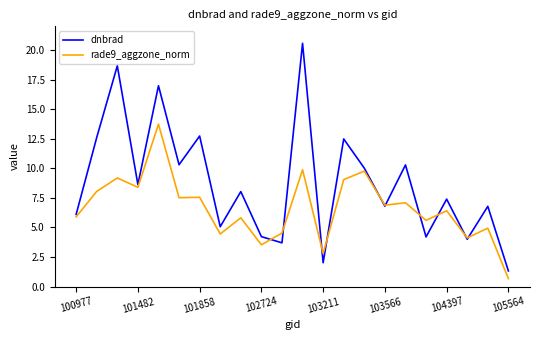

Which series has the largest total across all categories?

dnbrad